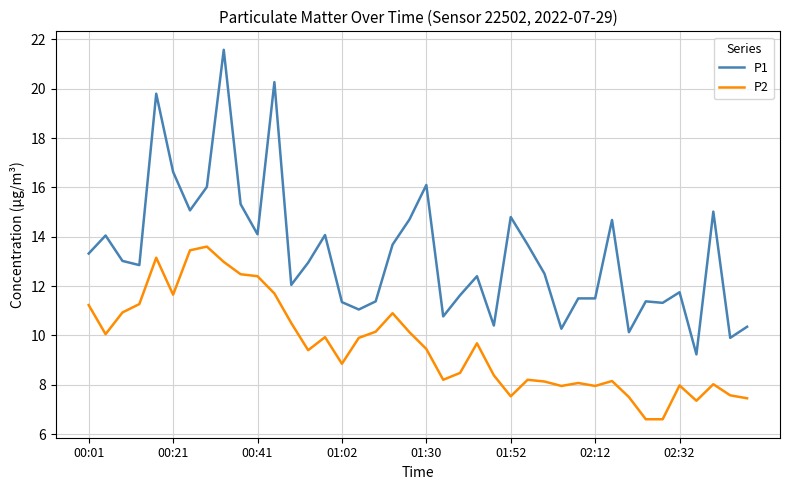

What is the minimum value for P1?

9.2